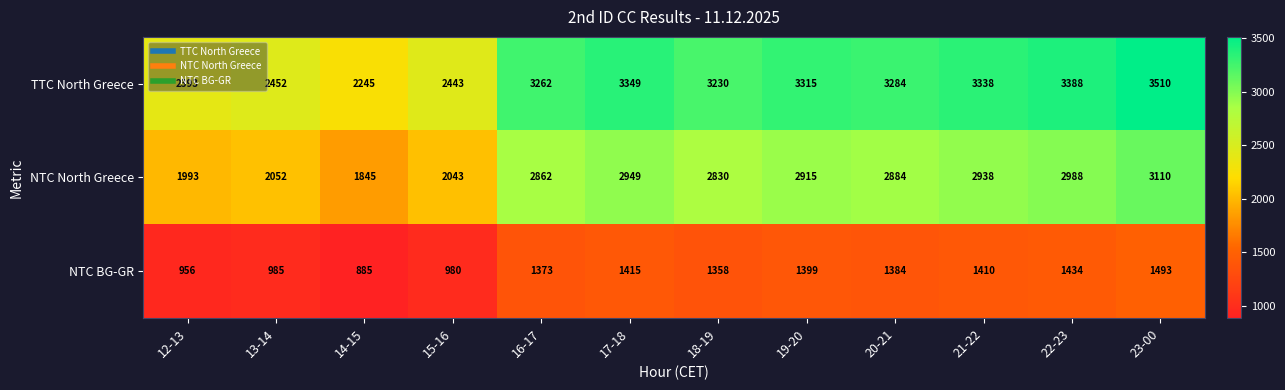

What is the average value of the NTC BG-GR series?

1256